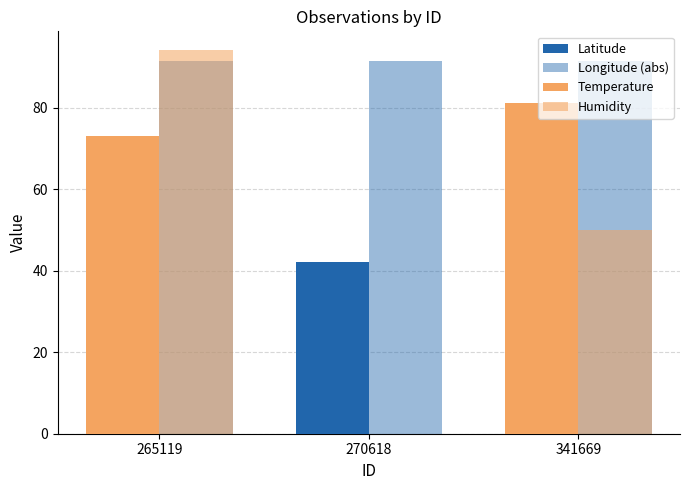

How many values in Temperature are above zero?

2